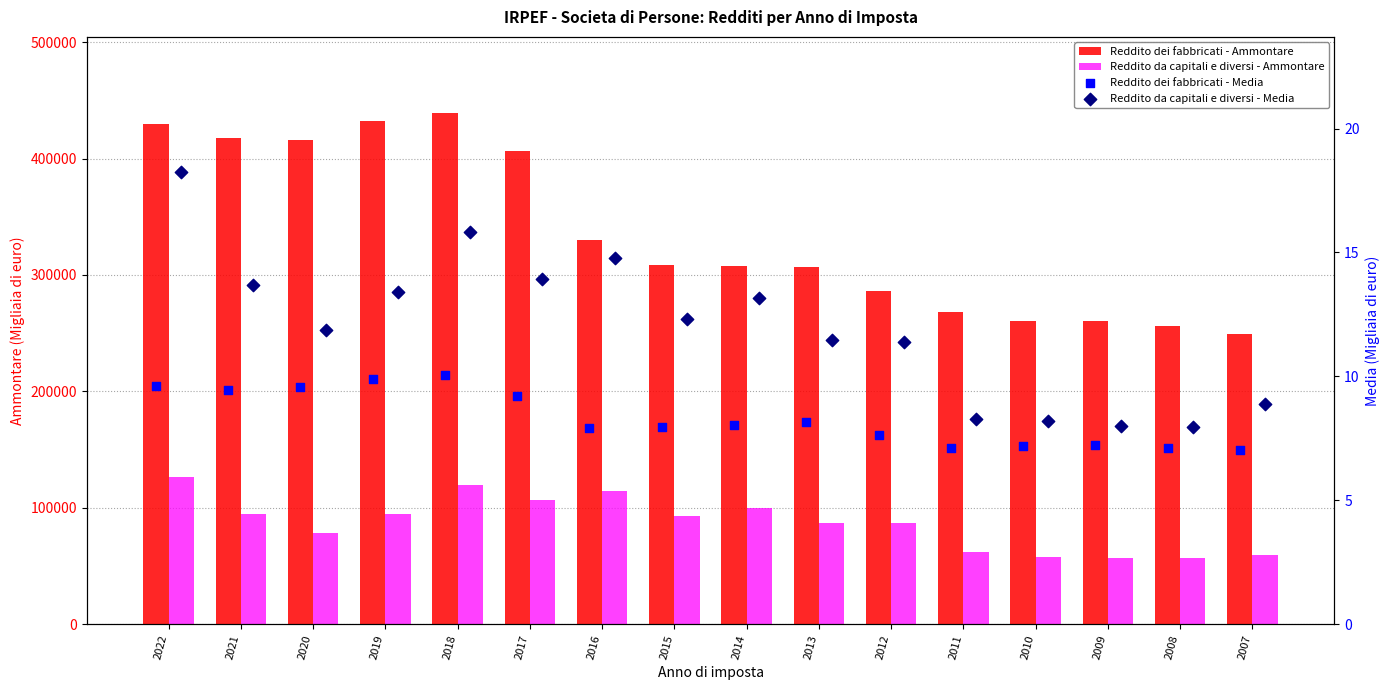

What are all the series names shown in the legend?

Reddito dei fabbricati - Ammontare, Reddito da capitali e diversi - Ammontare, Reddito dei fabbricati - Media, Reddito da capitali e diversi - Media